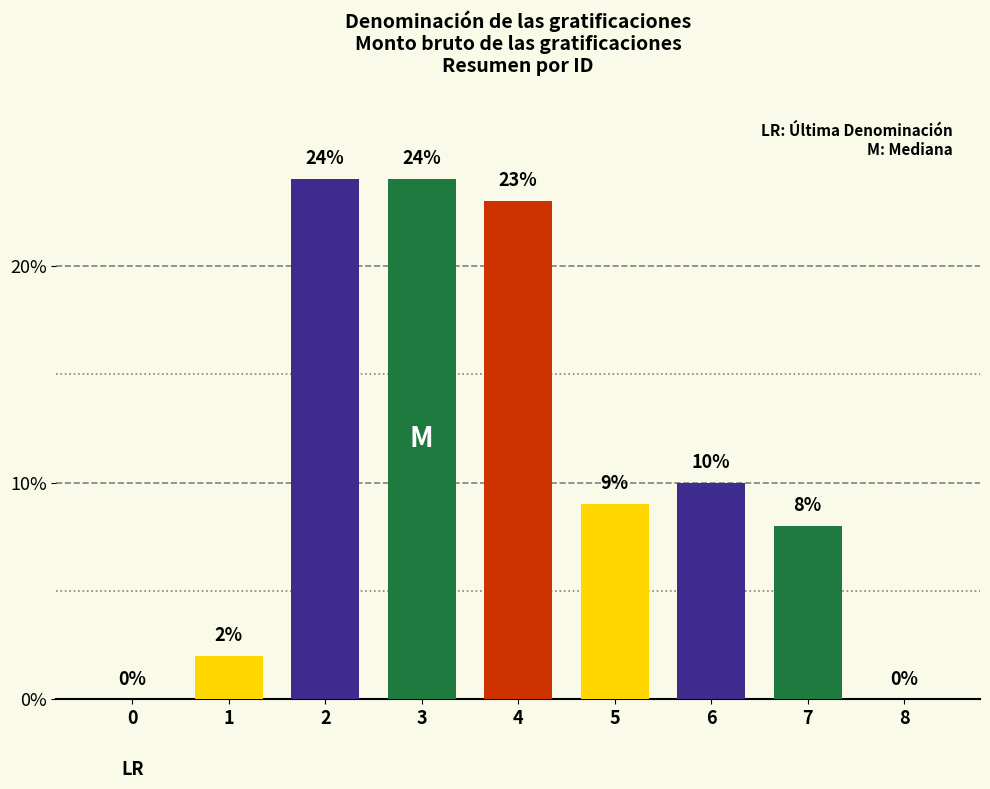

What is the maximum value shown in the chart?

24